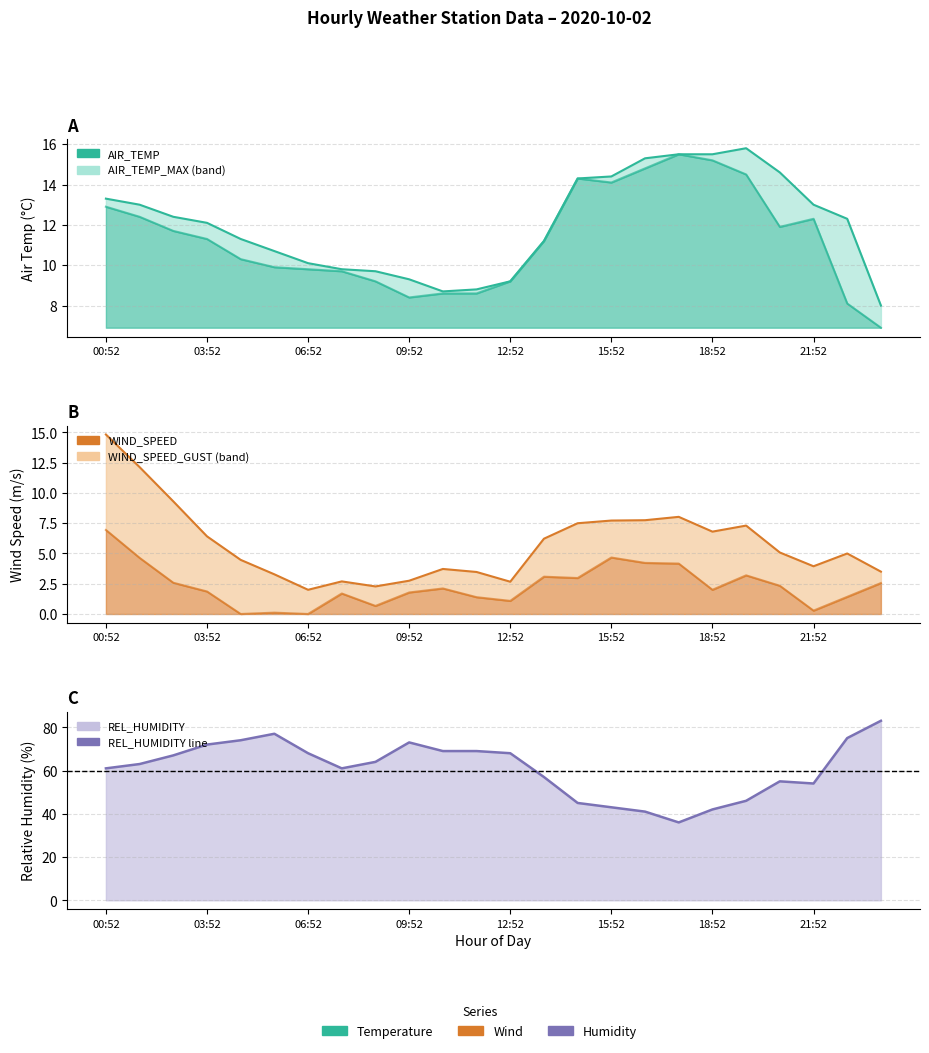

Is it true that REL_HUMIDITY equals 61.0 at 07:52?

True